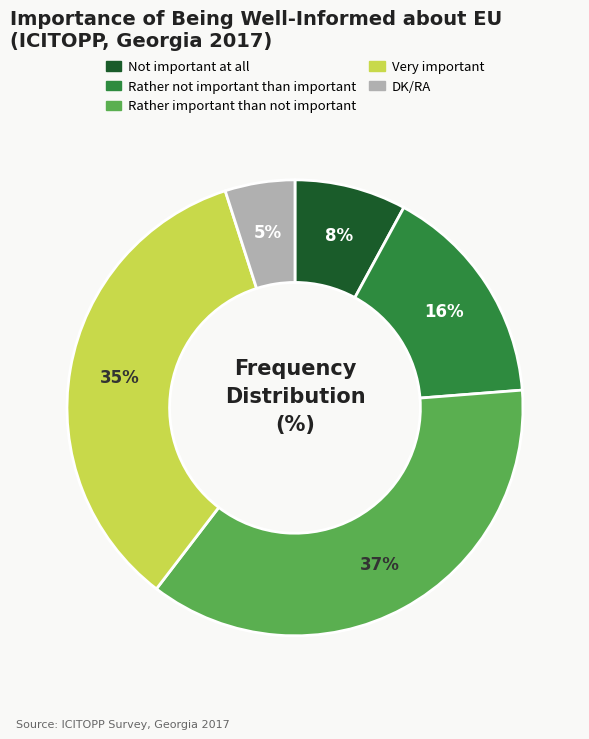

Count the number of slices in the pie.

5